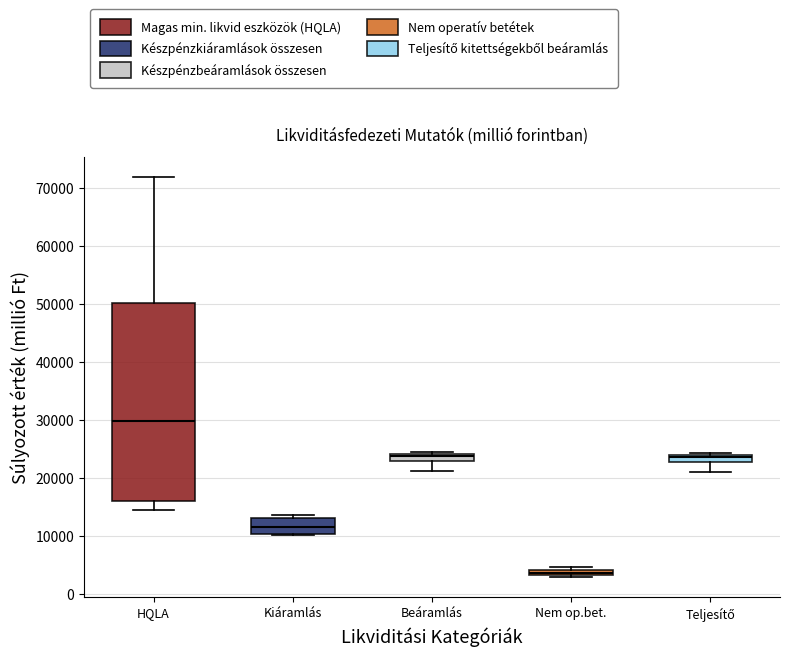

Which box is the tallest, from its lower edge to its upper edge?

HQLA